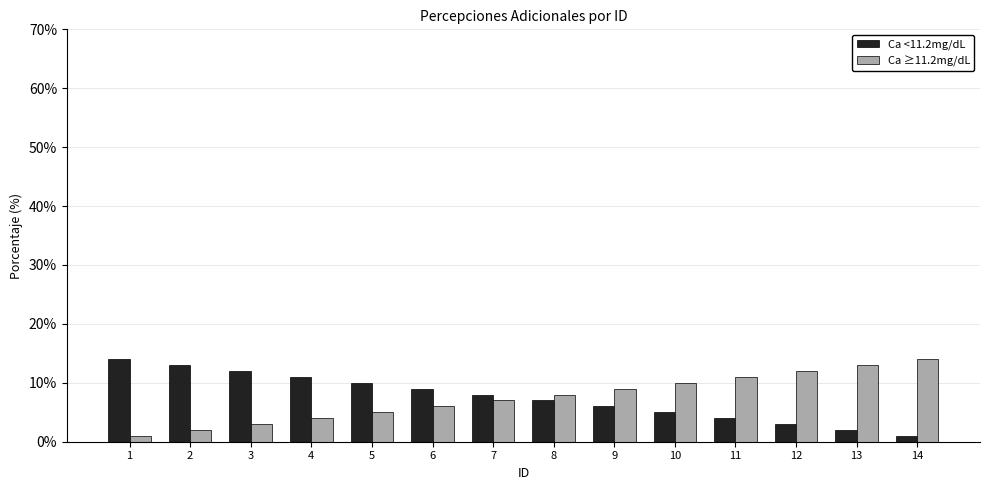

Is it true that Ca ≥11.2mg/dL equals 11 at 8?

False